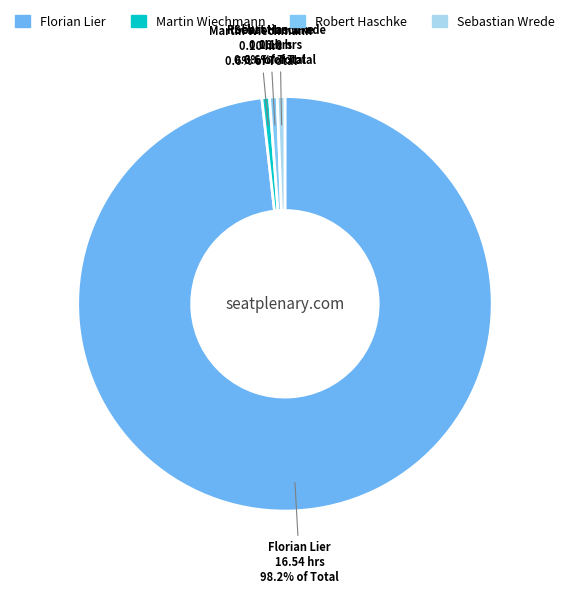

How much of the chart is everything except Robert Haschke?

99.4%